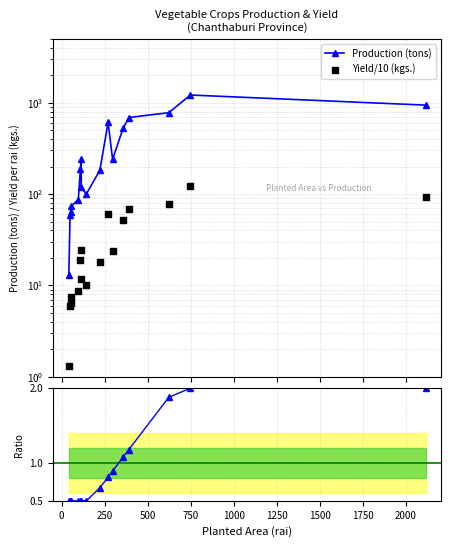

Which series has the largest total across all categories?

Production (tons)